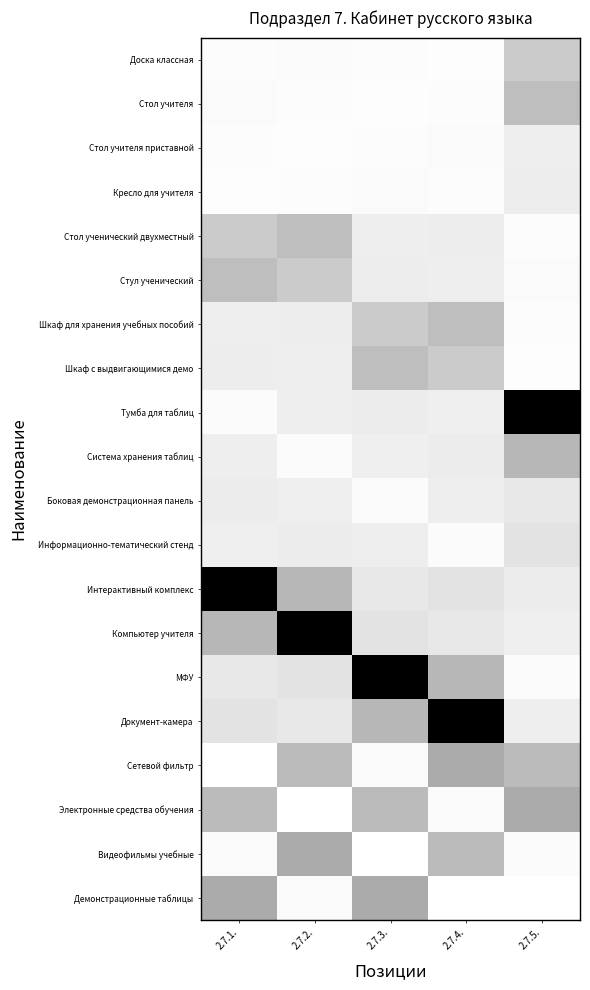

At how many categories does at least one series exceed 0?

5